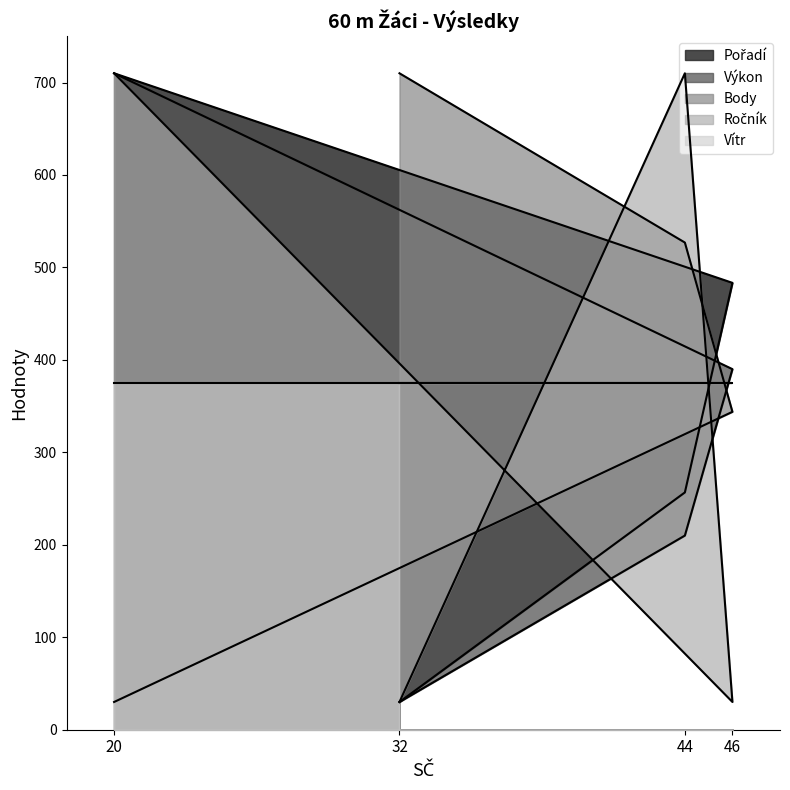

Which series has the widest spread of values?

Pořadí